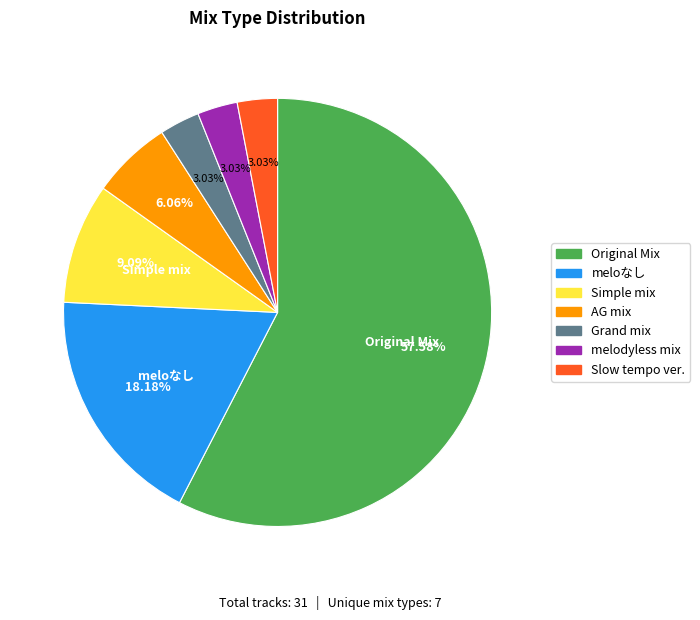

Which slice represents more than half of the pie?

Original Mix